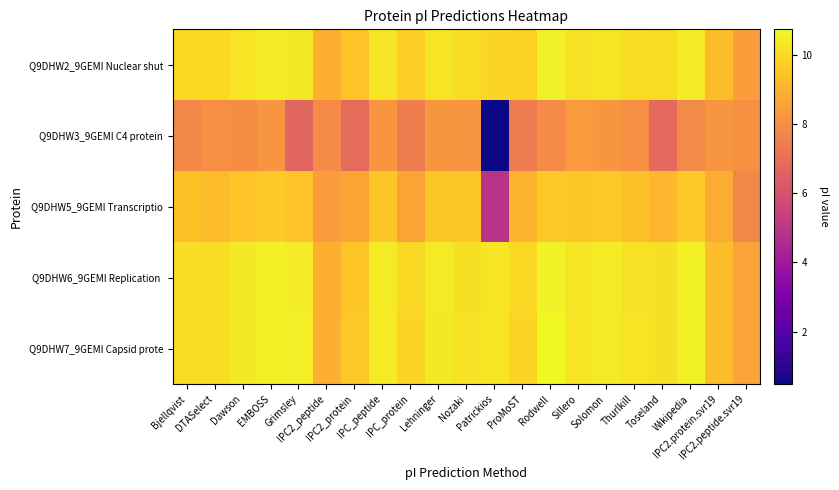

At which category is the sum across all series the highest?

EMBOSS